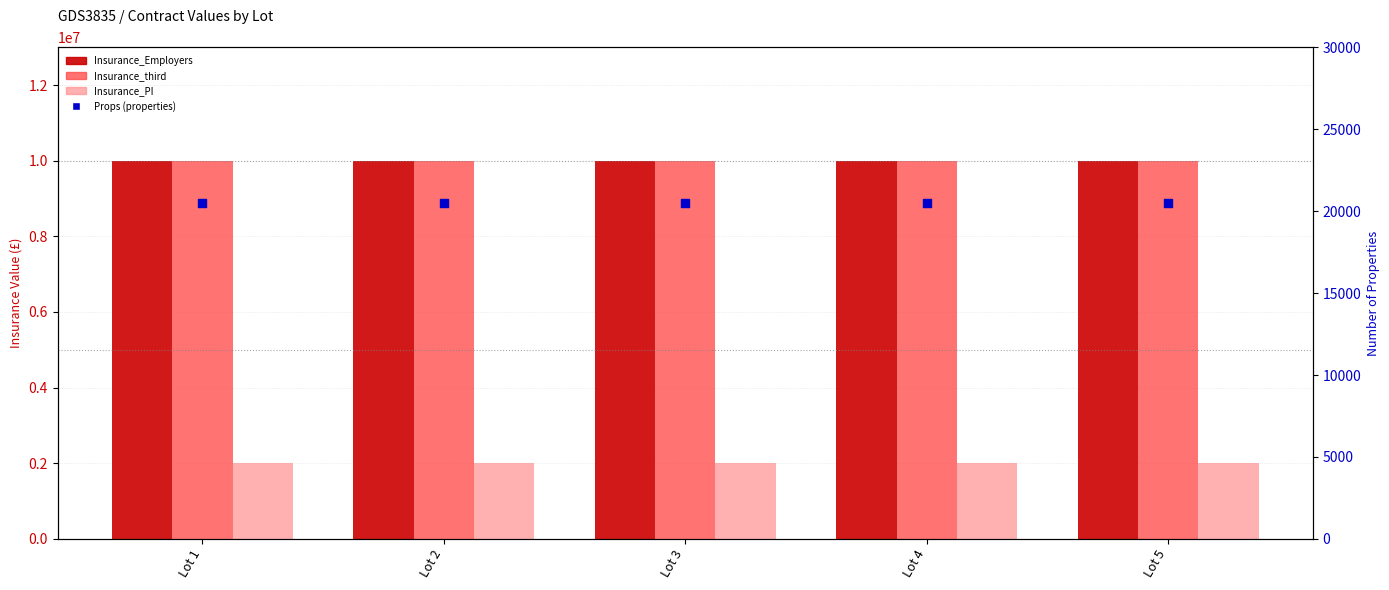

At how many categories does at least one series exceed 2251851?

5